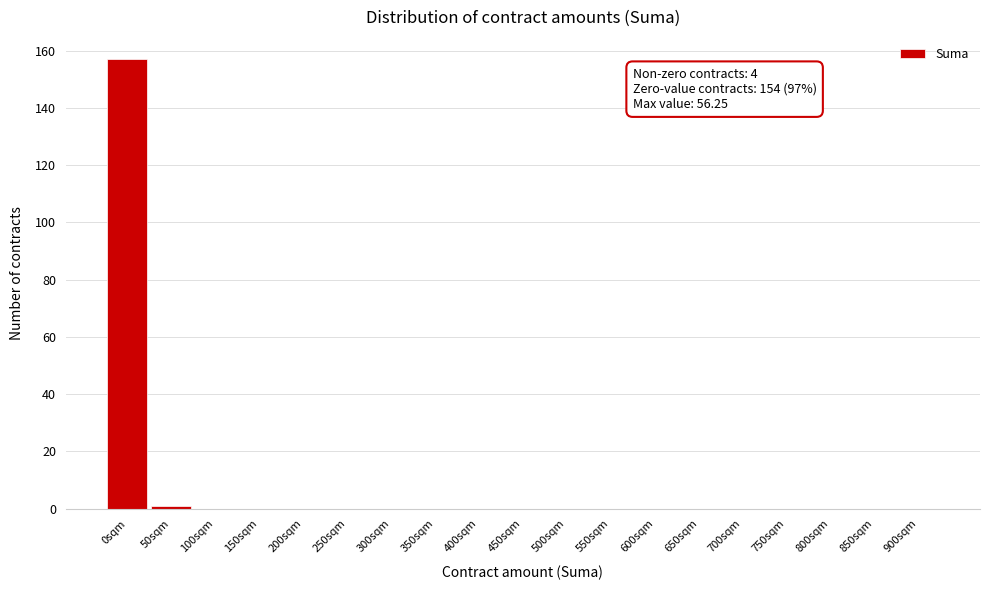

Reading left to right, what are all the values shown in this chart?

0sqm=157	50sqm=1	100sqm=0	150sqm=0	200sqm=0	250sqm=0	300sqm=0	350sqm=0	400sqm=0	450sqm=0	500sqm=0	550sqm=0	600sqm=0	650sqm=0	700sqm=0	750sqm=0	800sqm=0	850sqm=0	900sqm=0